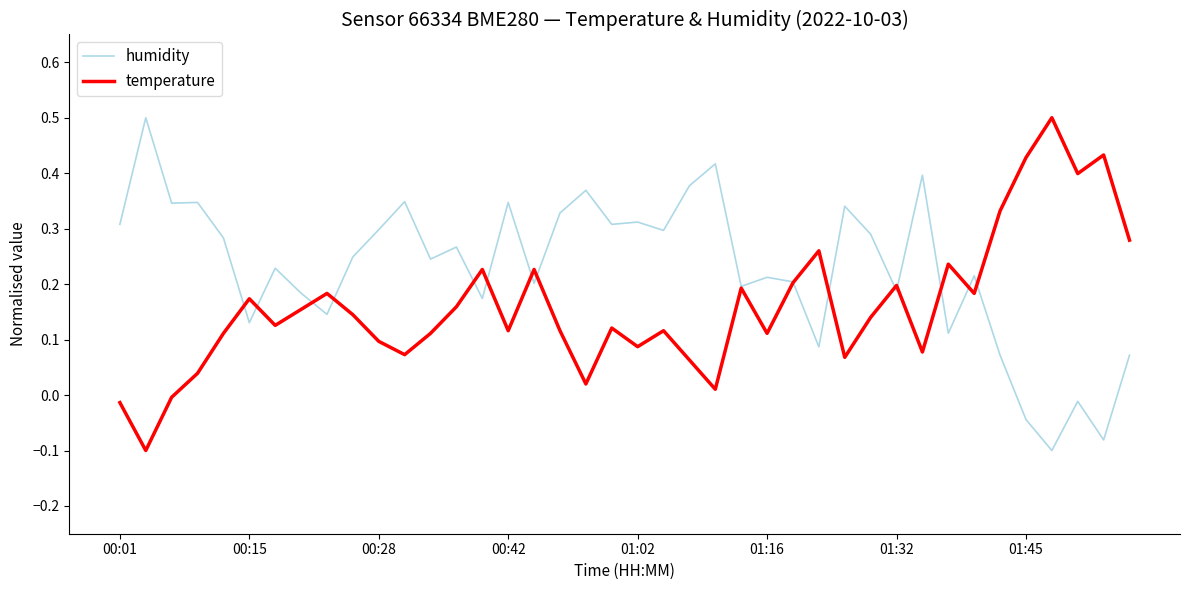

True or false: humidity and temperature intersect in this chart.

True